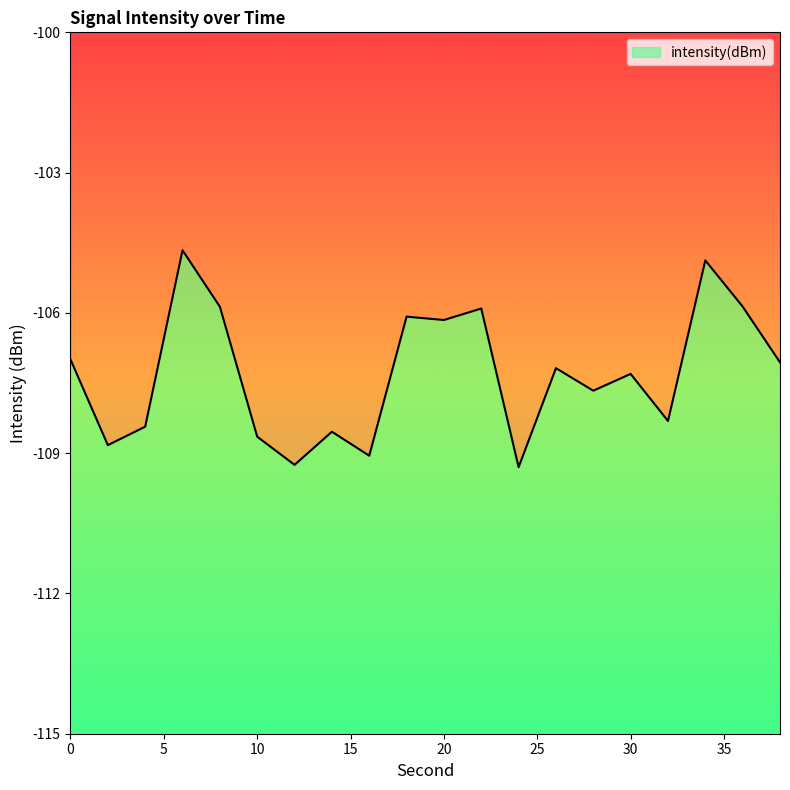

Reading left to right, extract all data points from this chart.

-107.0	-108.8	-108.4	-104.7	-105.9	-108.6	-109.2	-108.5	-109.1	-106.1	-106.2	-105.9	-109.3	-107.2	-107.7	-107.3	-108.3	-104.9	-105.9	-107.1